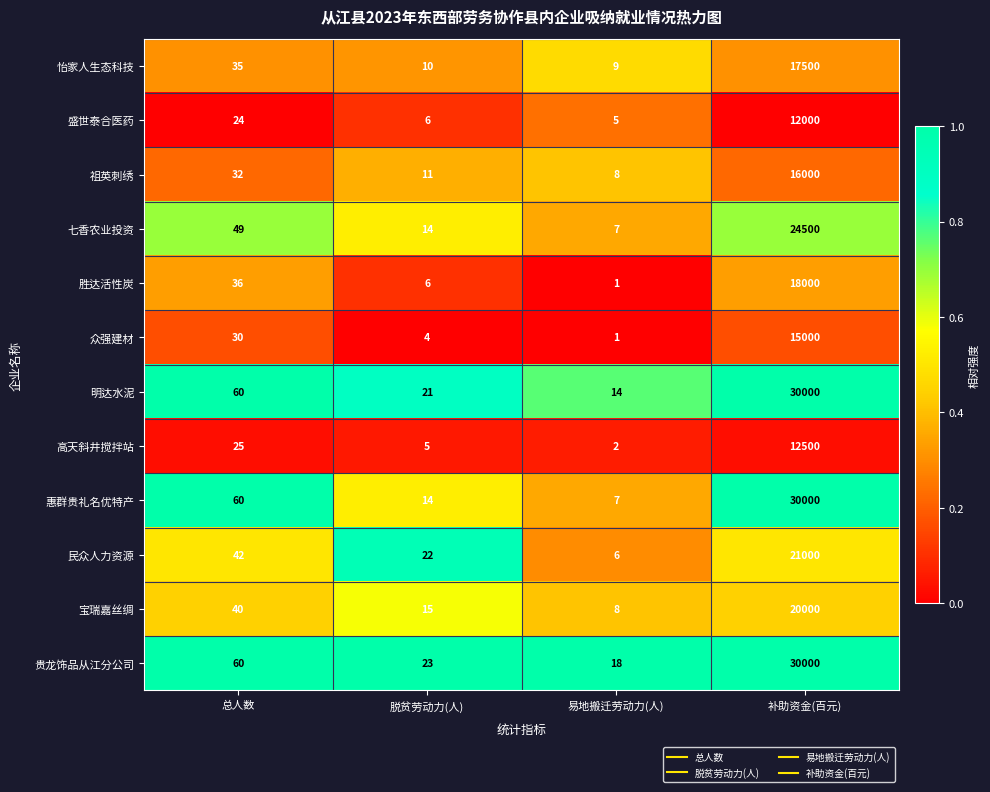

The 贵龙饰品从江分公司 series shows 23 at 脱贫劳动力(人). True or false?

True